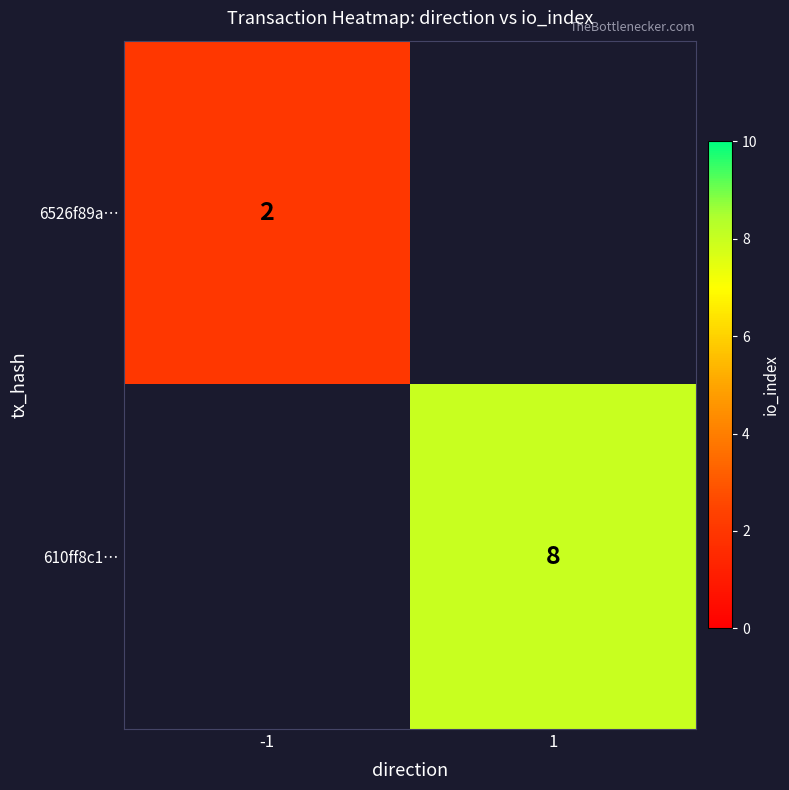

Is it true that 6526f89a… equals 1 at -1?

False